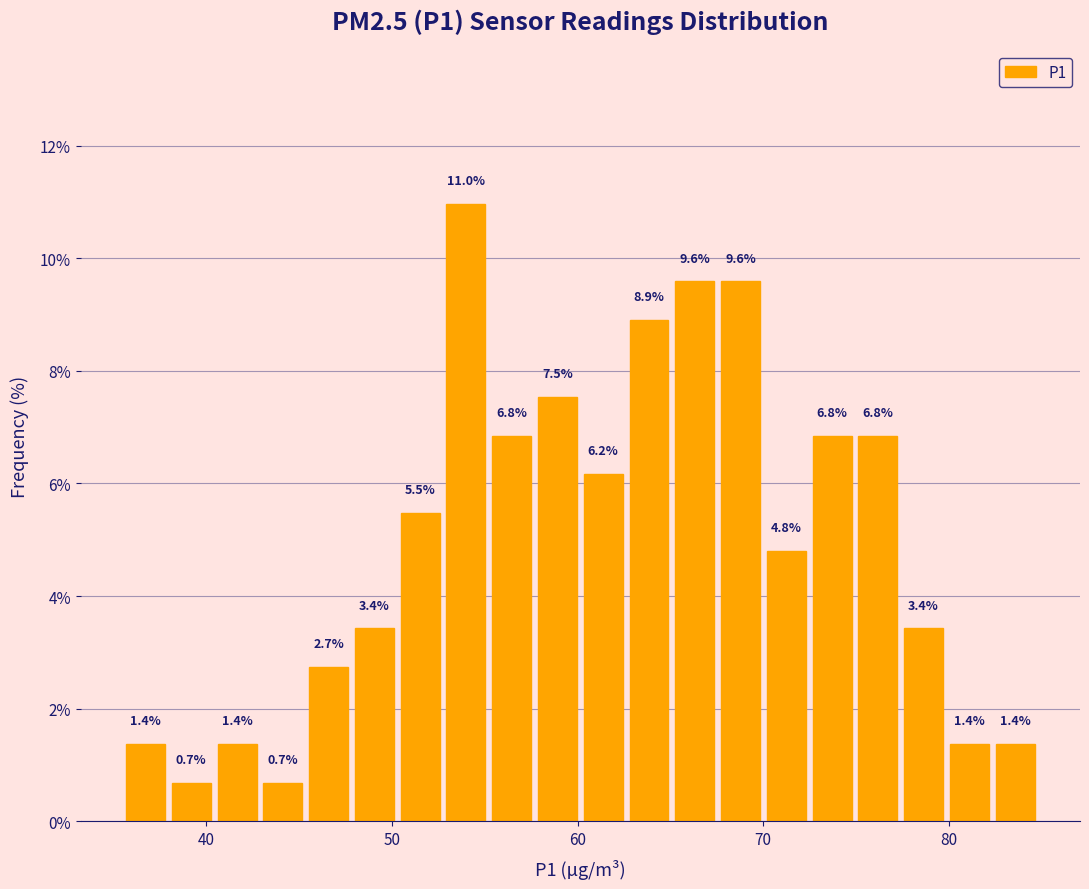

Read against the x-axis, roughly where is the centre of the tallest bar?

54